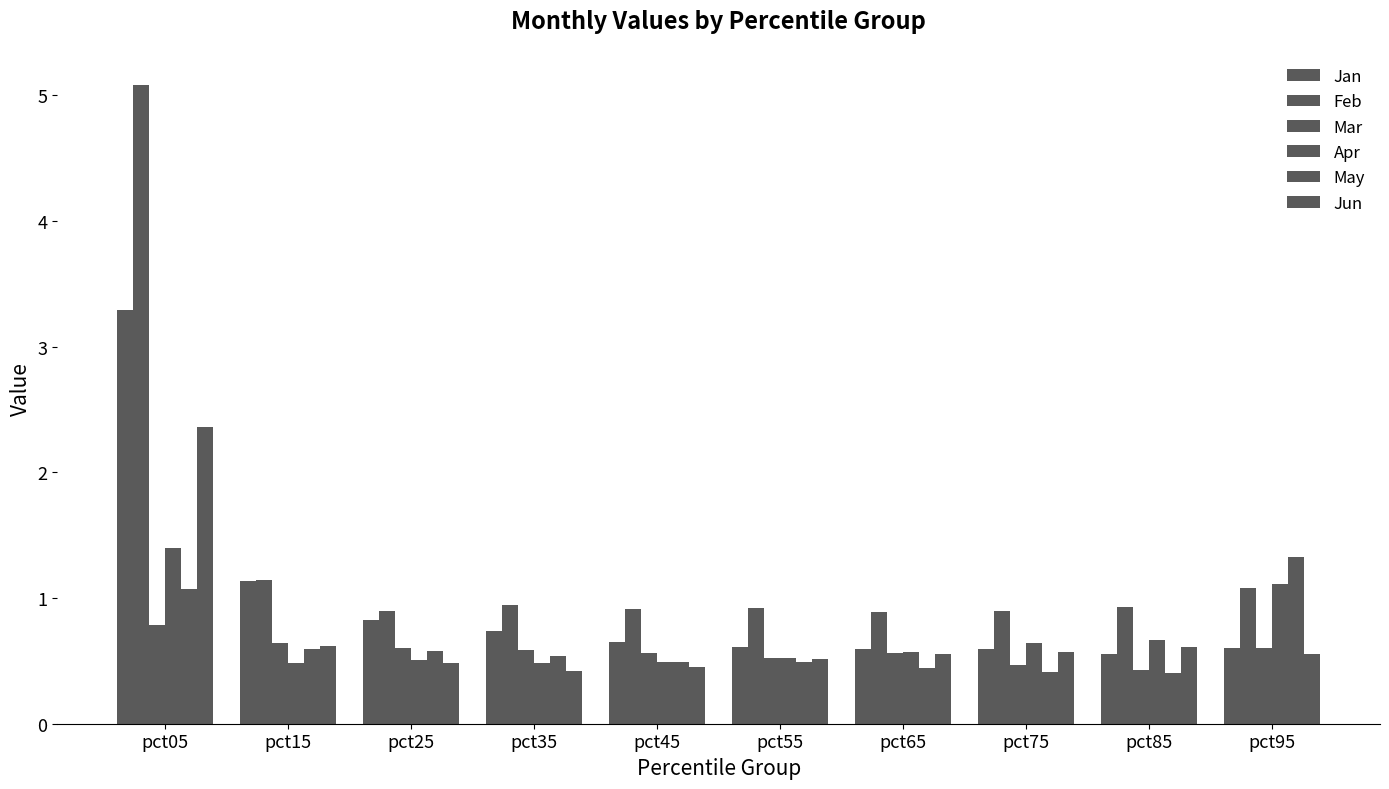

Is it true that Mar equals 0.2 at pct25?

False